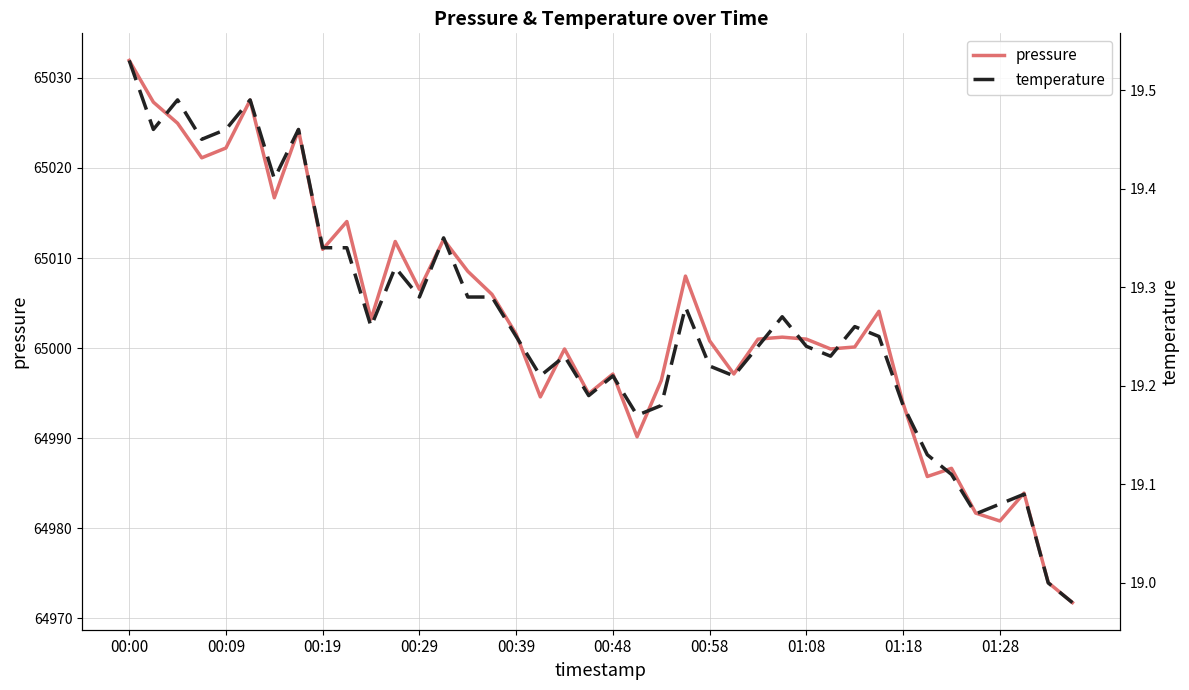

The value of pressure at 01:08 is 65001.0. True or false?

True